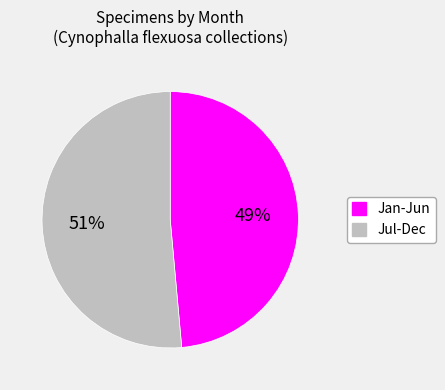

To the nearest percent, what is the average slice percentage?

50%